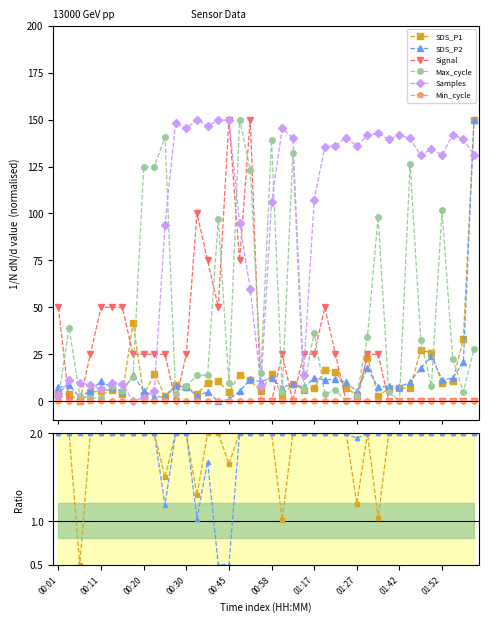

Where is the first local maximum for Samples?

00:03